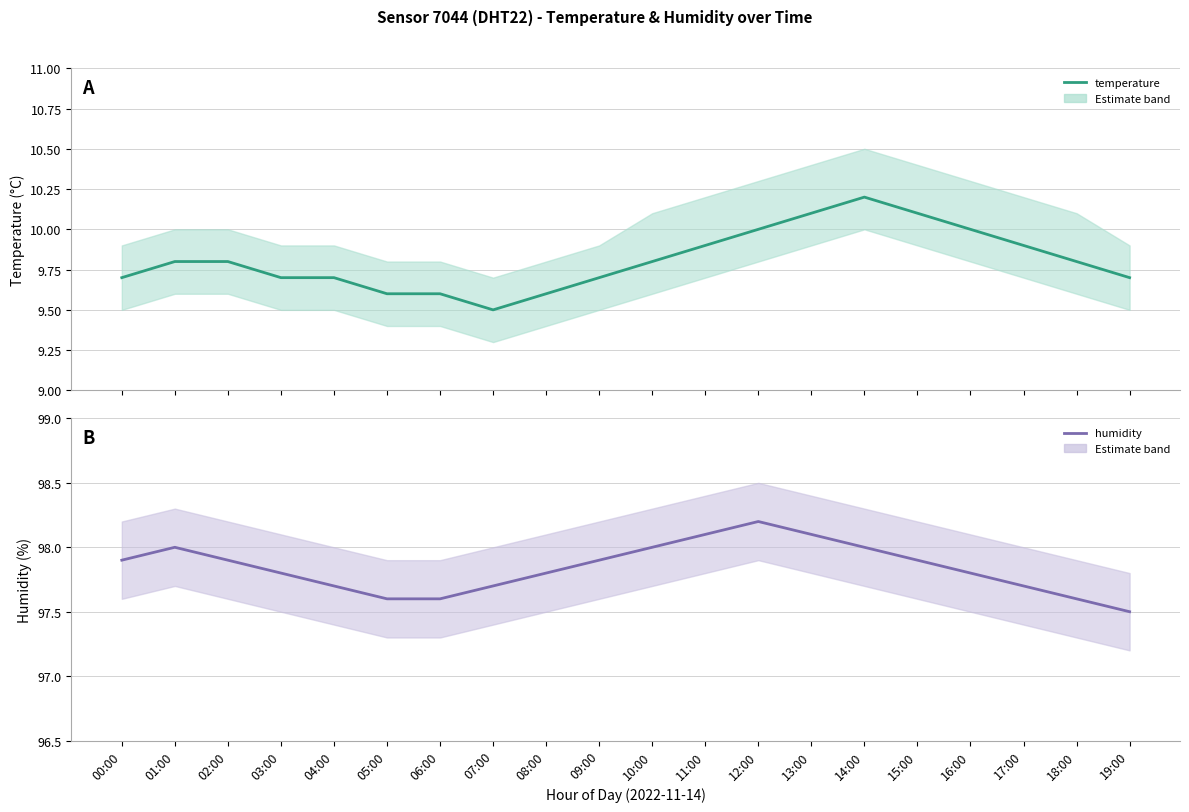

What is the value of the humidity point at the 20th from the left?

97.5